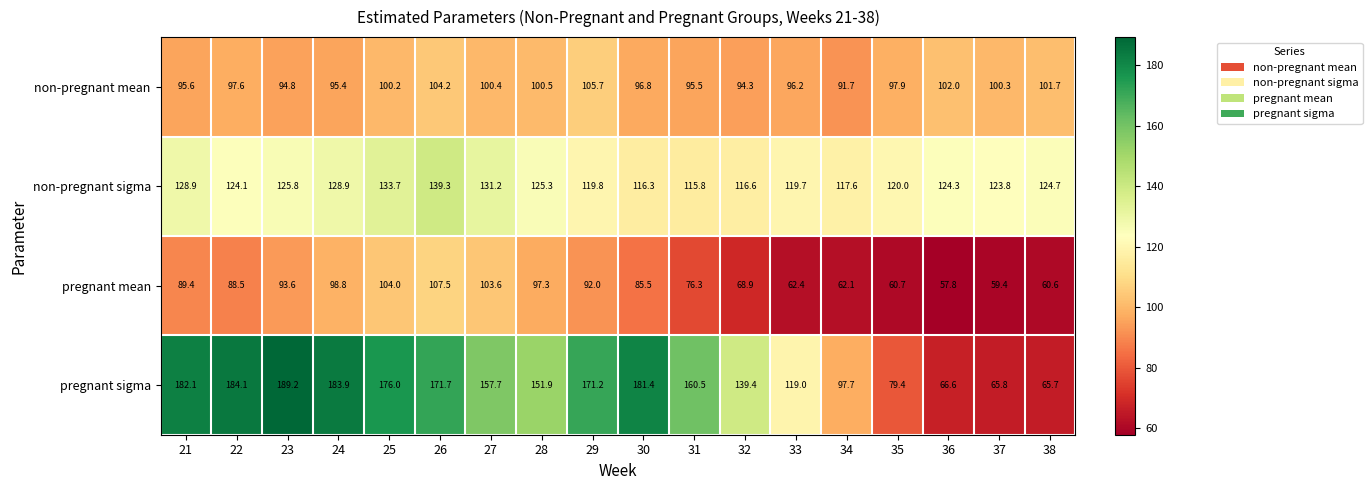

True or false: non-pregnant mean has a value of 91.7 at 34.

True